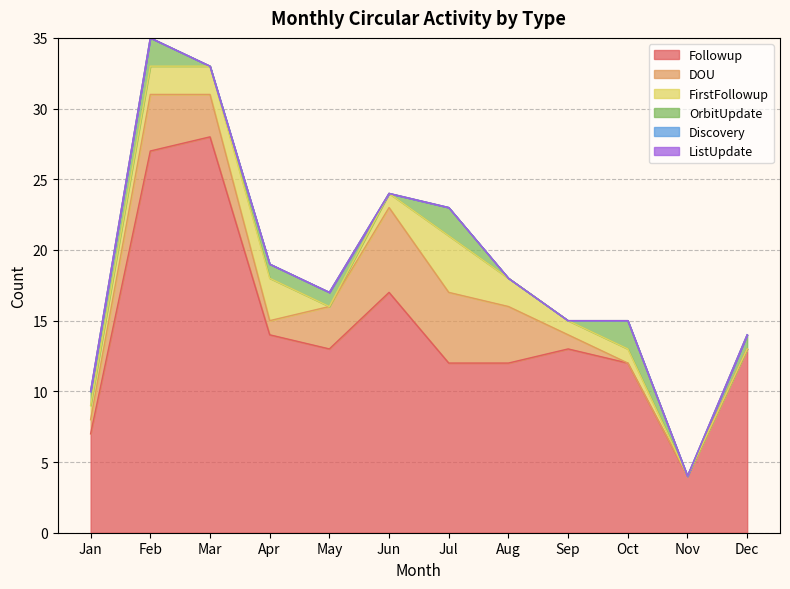

What is the difference between the Followup values at Nov and Aug?

8